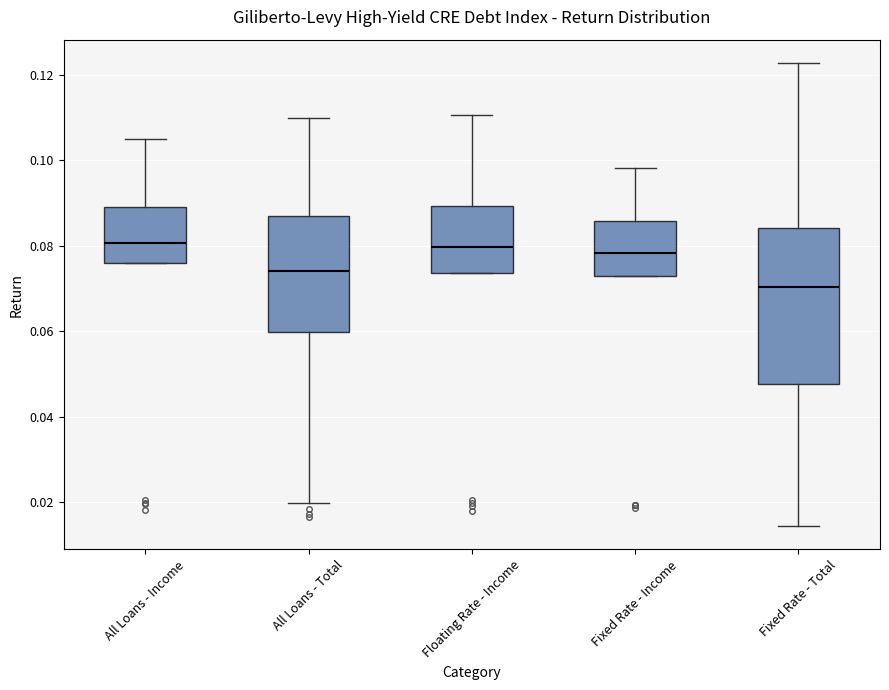

Where does the upper whisker of the box for All Loans - Income end on the y-axis? The values are not printed on the chart, so give them approximately, as read against the axis.

0.104